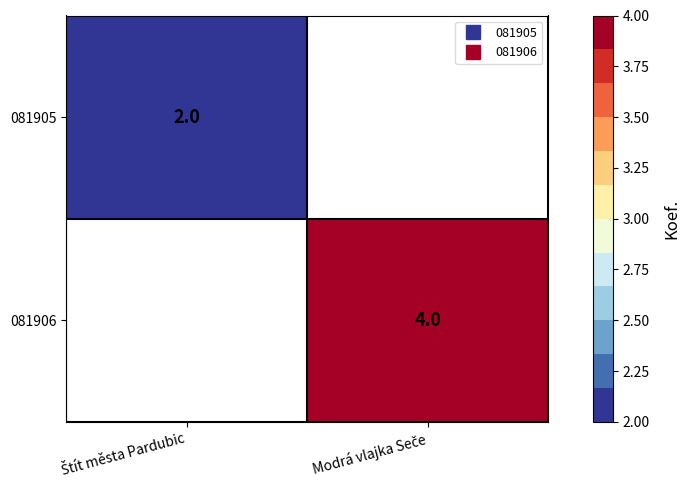

Is it true that 081906 equals 4.0 at Modrá vlajka Seče?

True